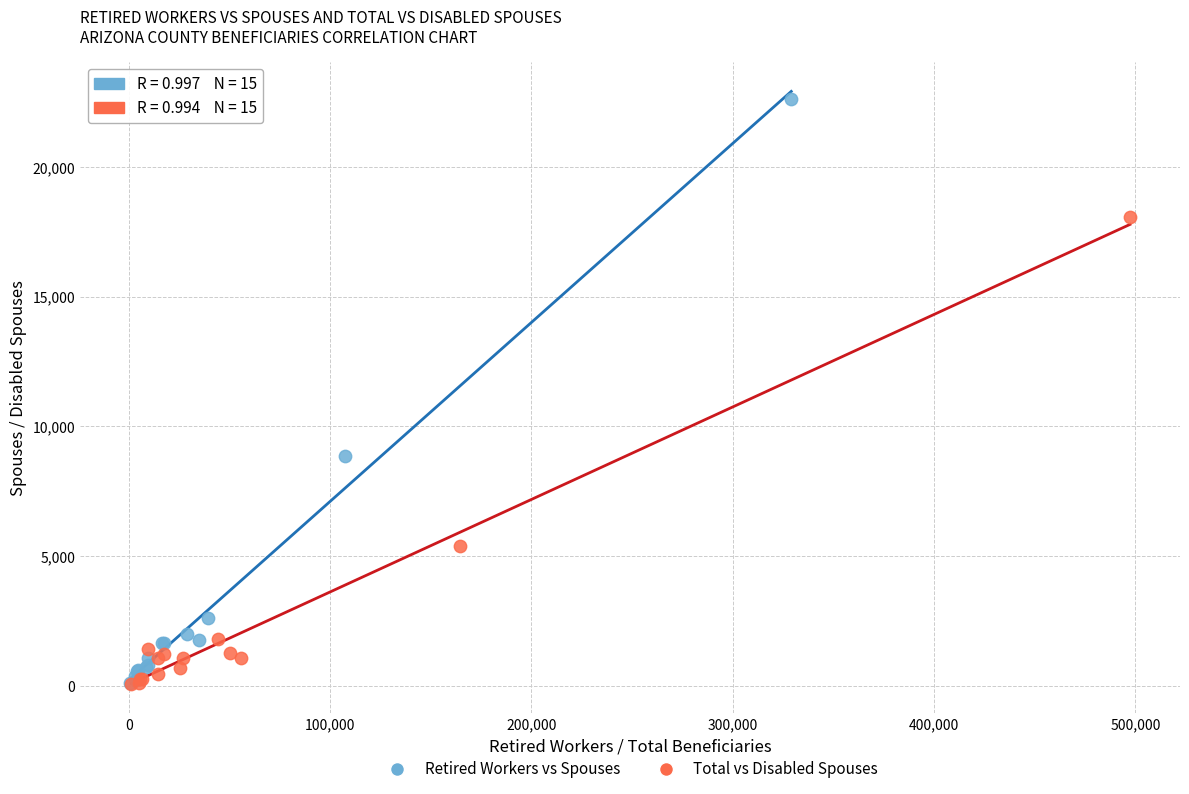

Which series has the widest spread of Y values?

Retired Workers vs Spouses